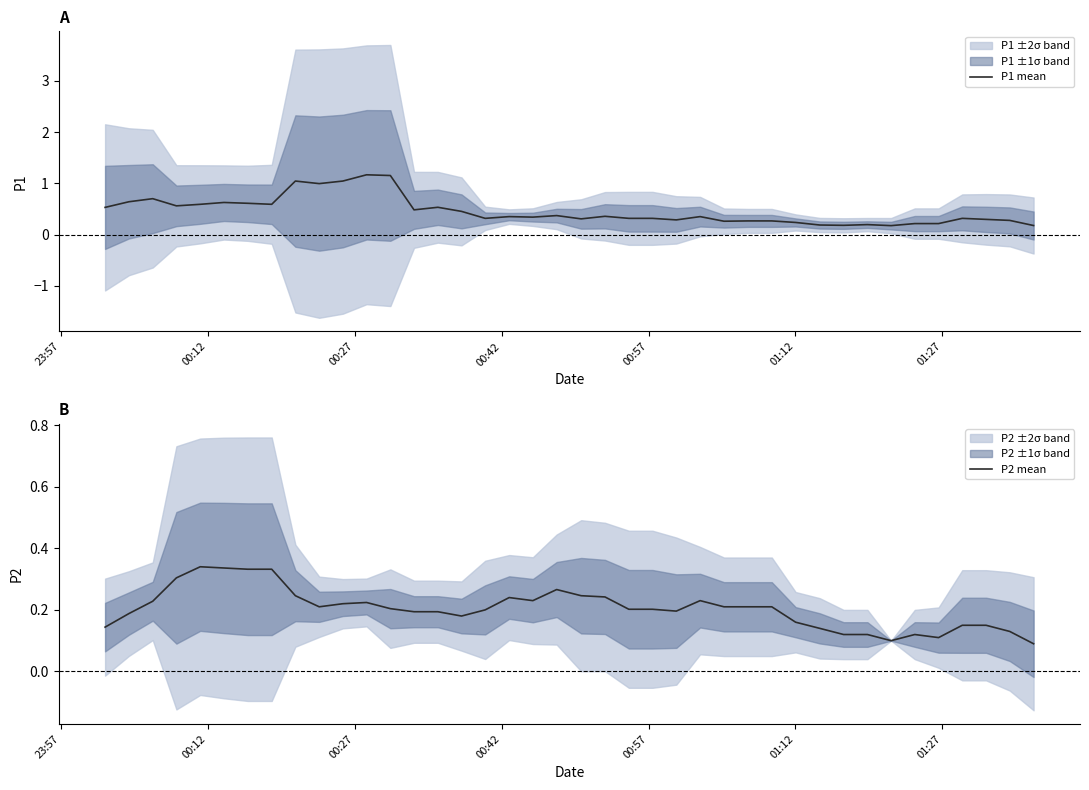

How many P2 mean values are between 0 and 1?

40